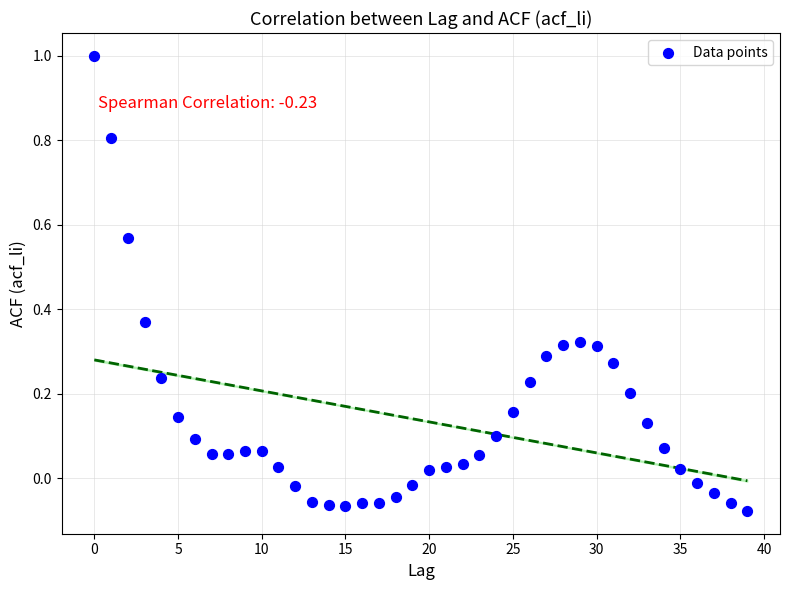

What is the range of Y values (max minus min)?

1.1